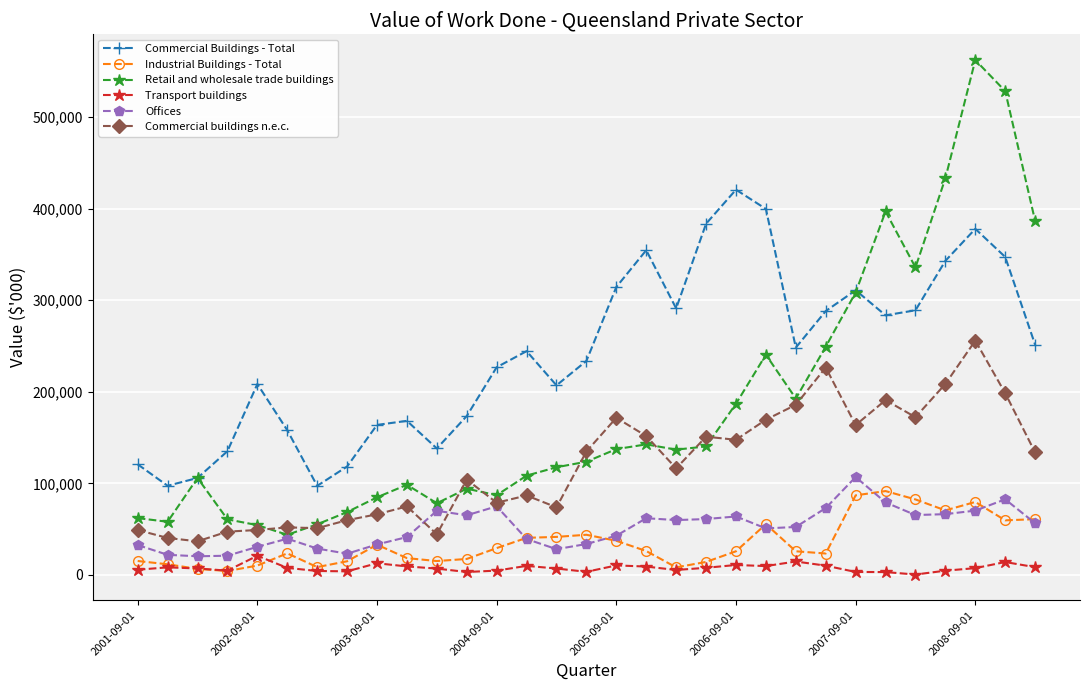

List the series in order of their peak value, highest first.

Retail and wholesale trade buildings, Commercial Buildings - Total, Commercial buildings n.e.c., Offices, Industrial Buildings - Total, Transport buildings